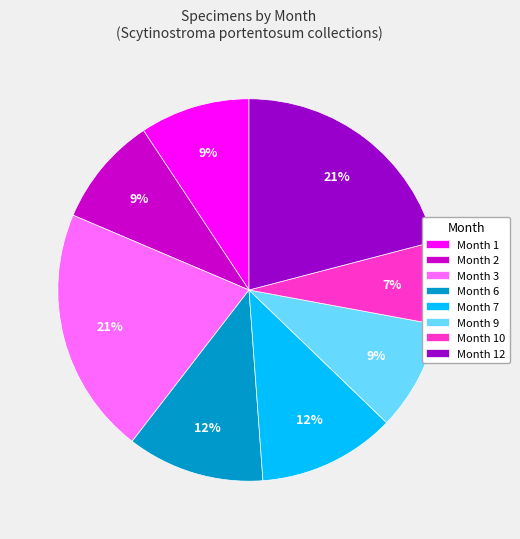

Does Month 7 account for over 50% of the chart?

No